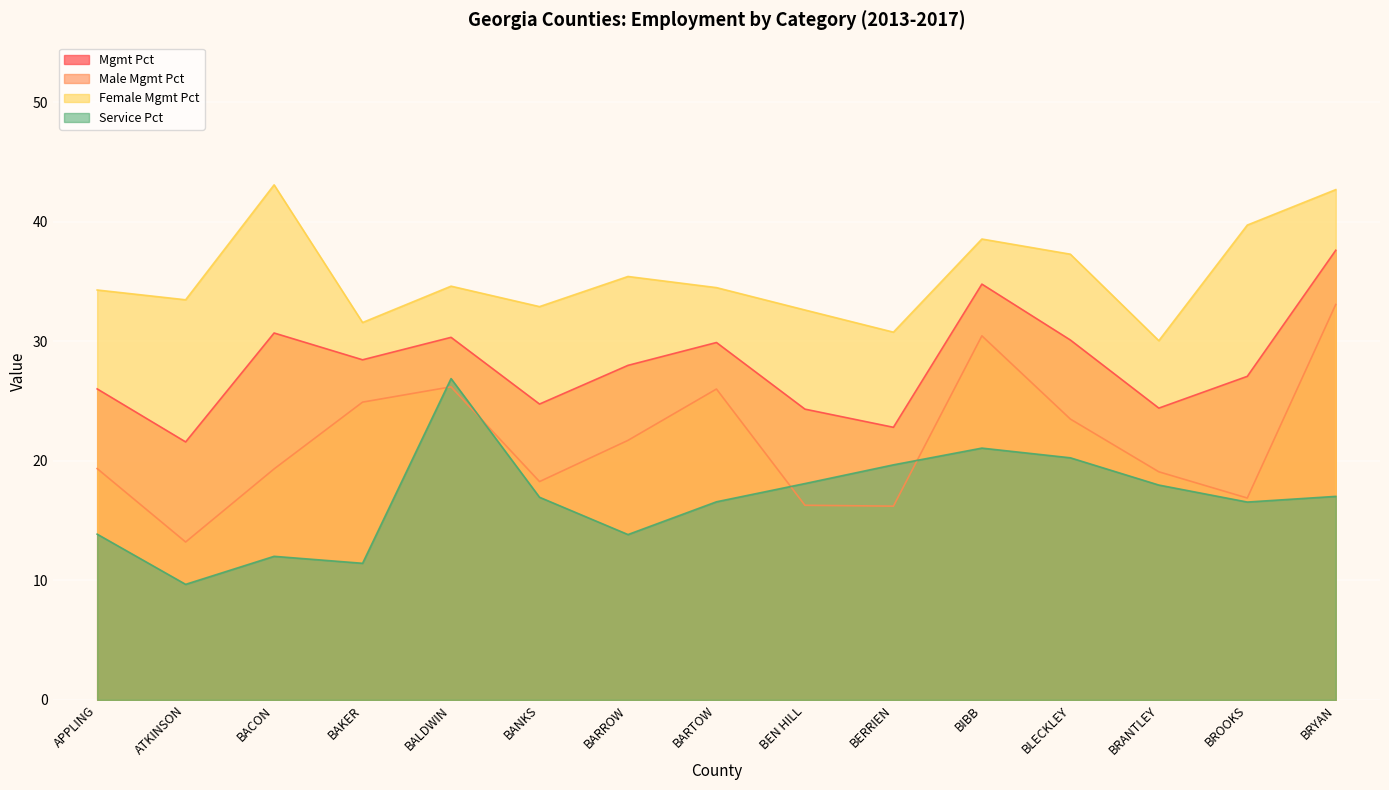

Where is Male Mgmt Pct nearest to the value 23?

BLECKLEY